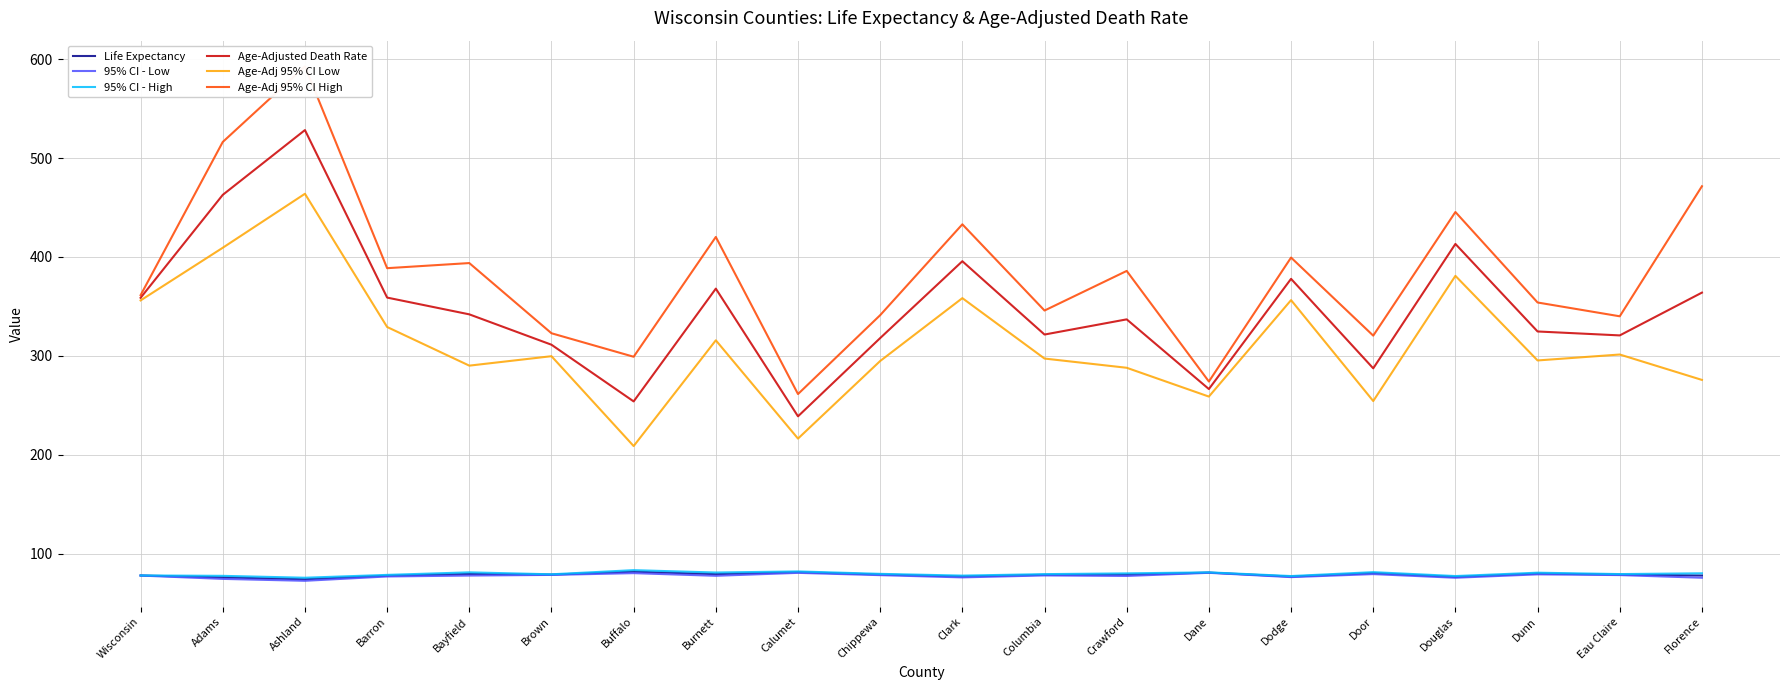

True or false: Age-Adj 95% CI Low has more than 1 points higher than both neighbors.

True